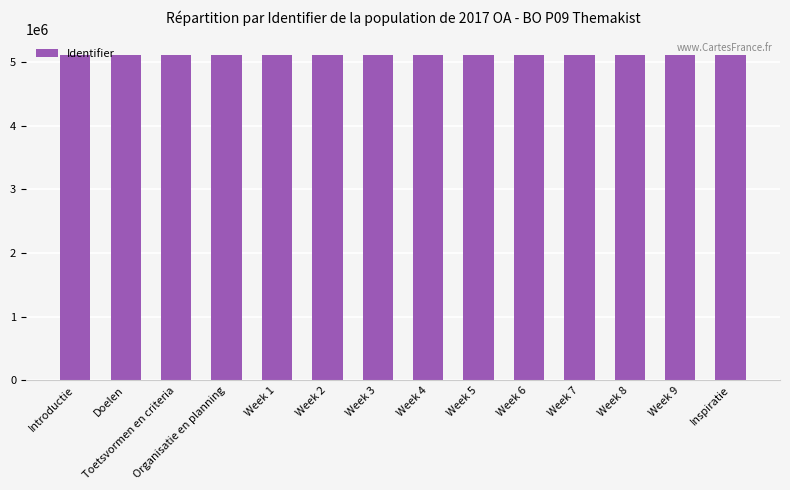

What is the sum of all values?

71531029